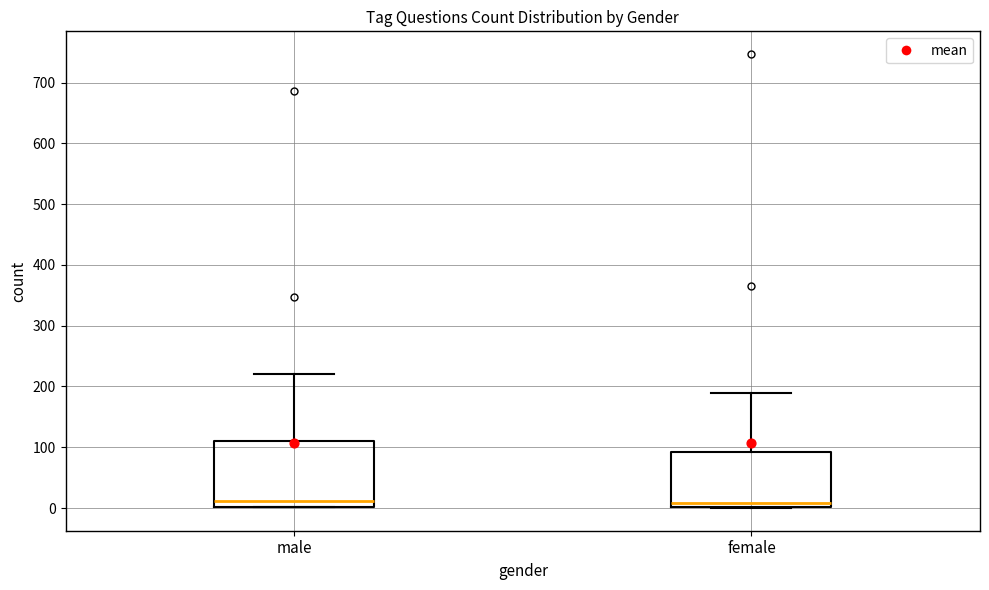

Comparing the boxes themselves (not the whiskers), which one is the tallest?

male